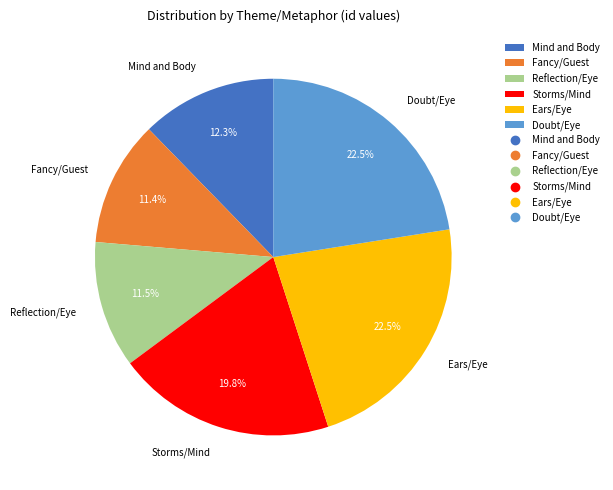

Which has a higher value, Ears/Eye or Reflection/Eye?

Ears/Eye